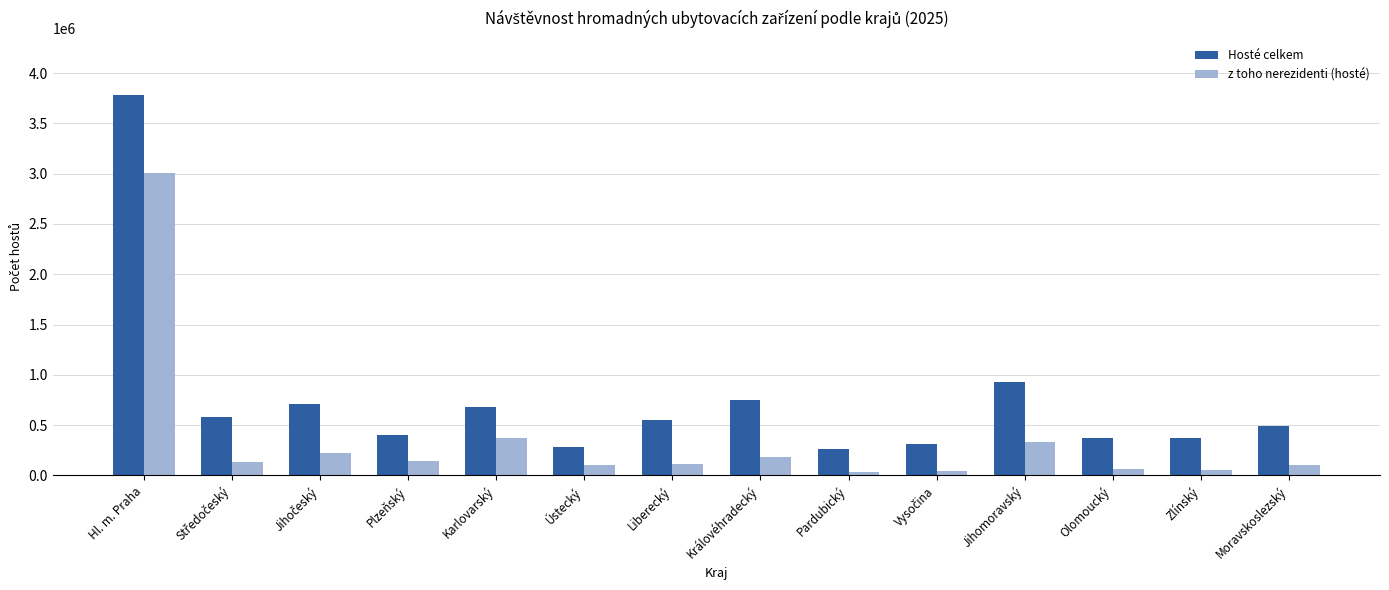

What is the average value of the z toho nerezidenti (hosté) series?

351298